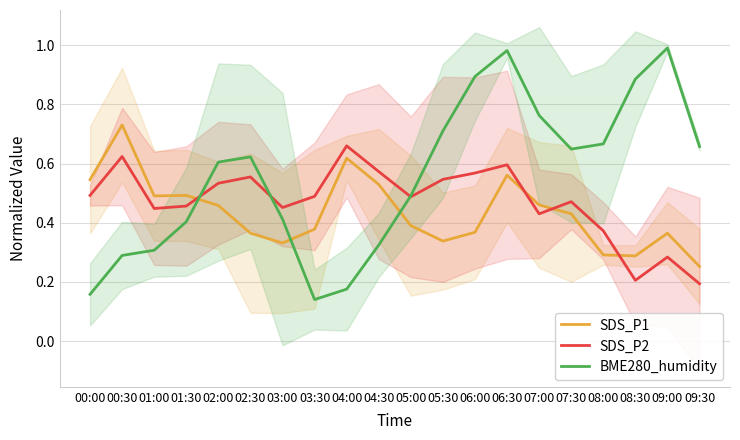

The value of BME280_humidity at 00:30 is 0.5. True or false?

False